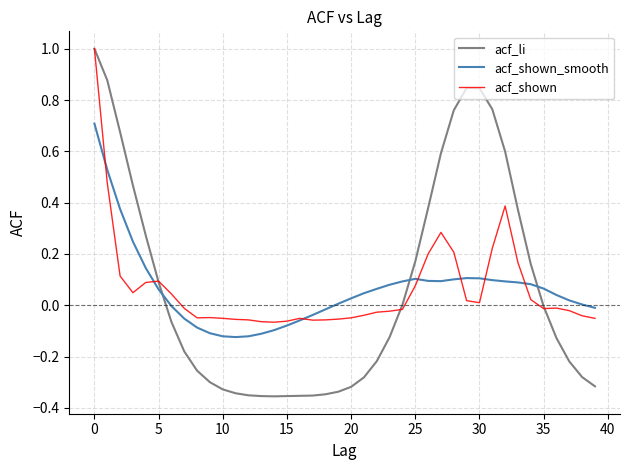

What is the maximum value for acf_li?

1.0